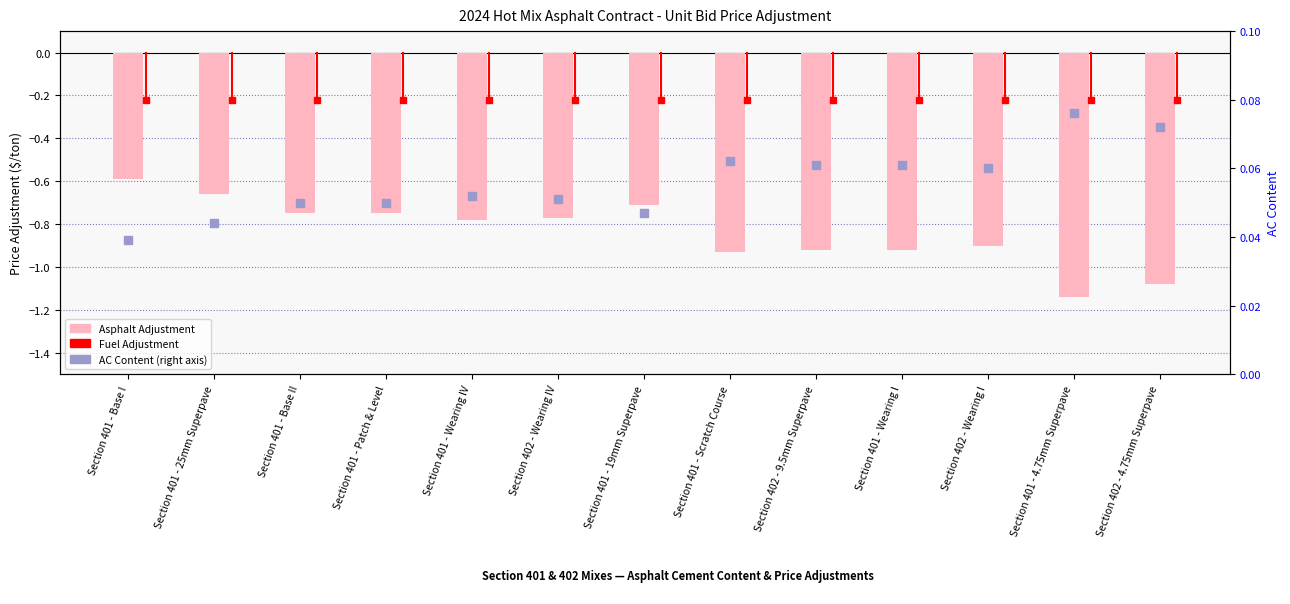

At how many categories does at least one series exceed 0?

13